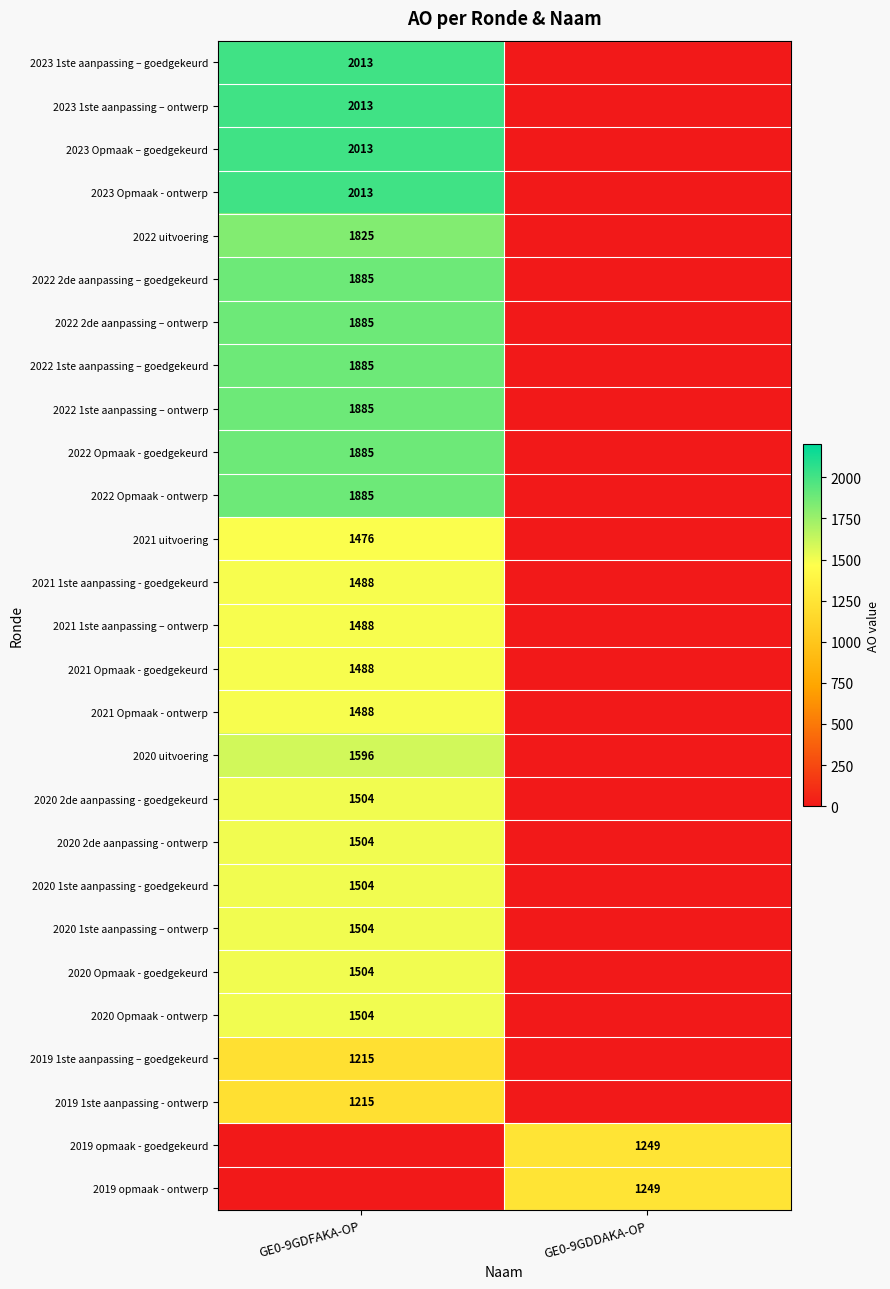

Is it true that 2022 2de aanpassing – goedgekeurd equals 1093 at GE0-9GDFAKA-OP?

False